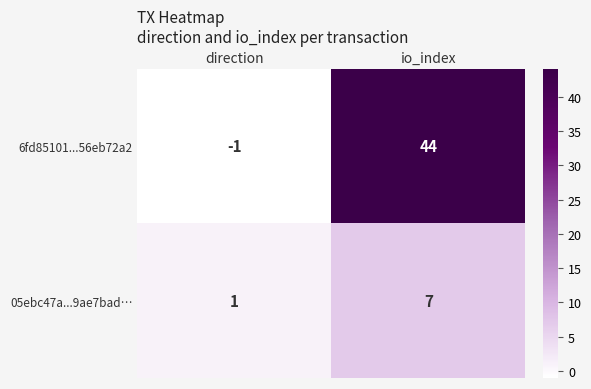

Which category has the highest value across all series?

io_index